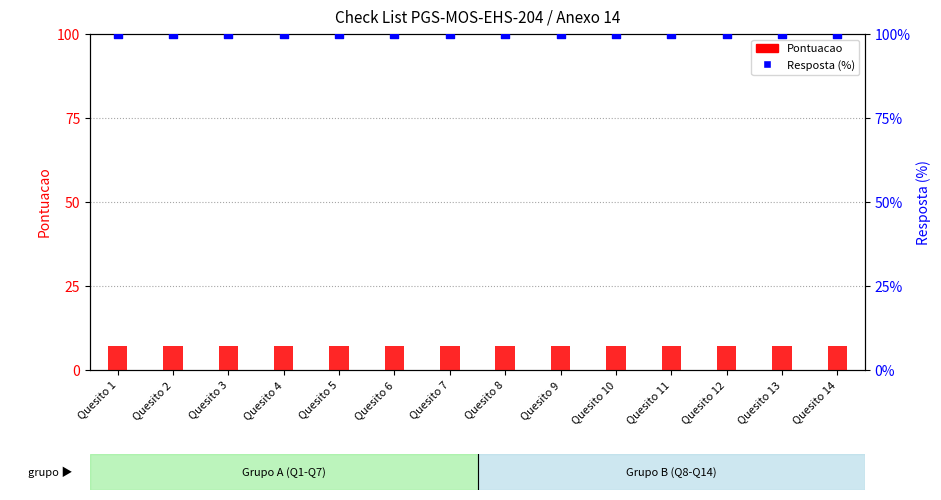

Which series has the largest total across all categories?

Resposta (%)